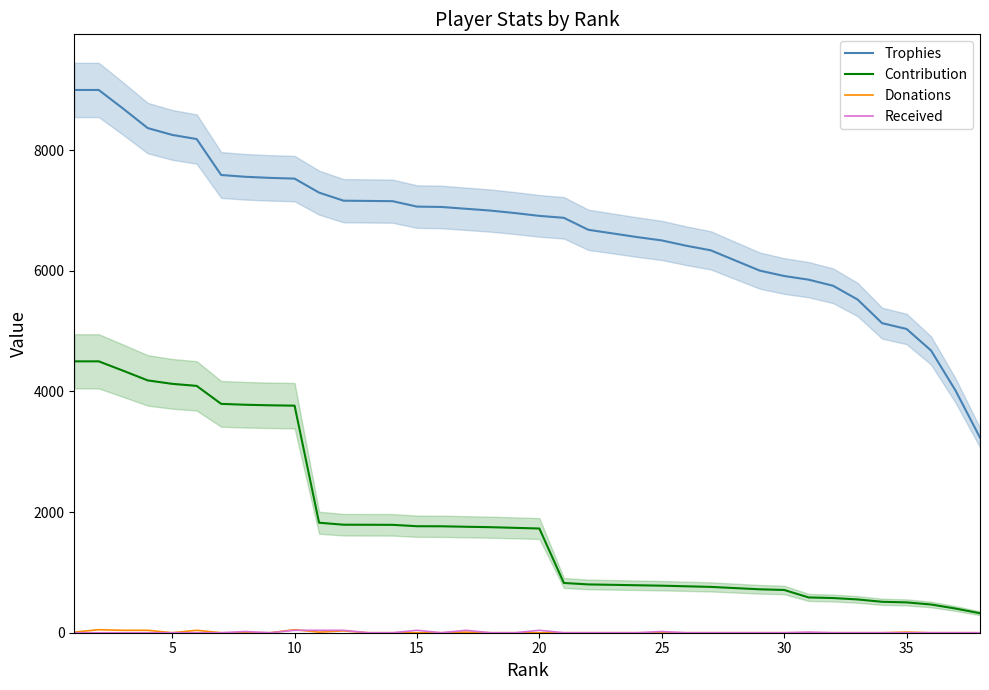

What is the maximum value for Contribution?

4500